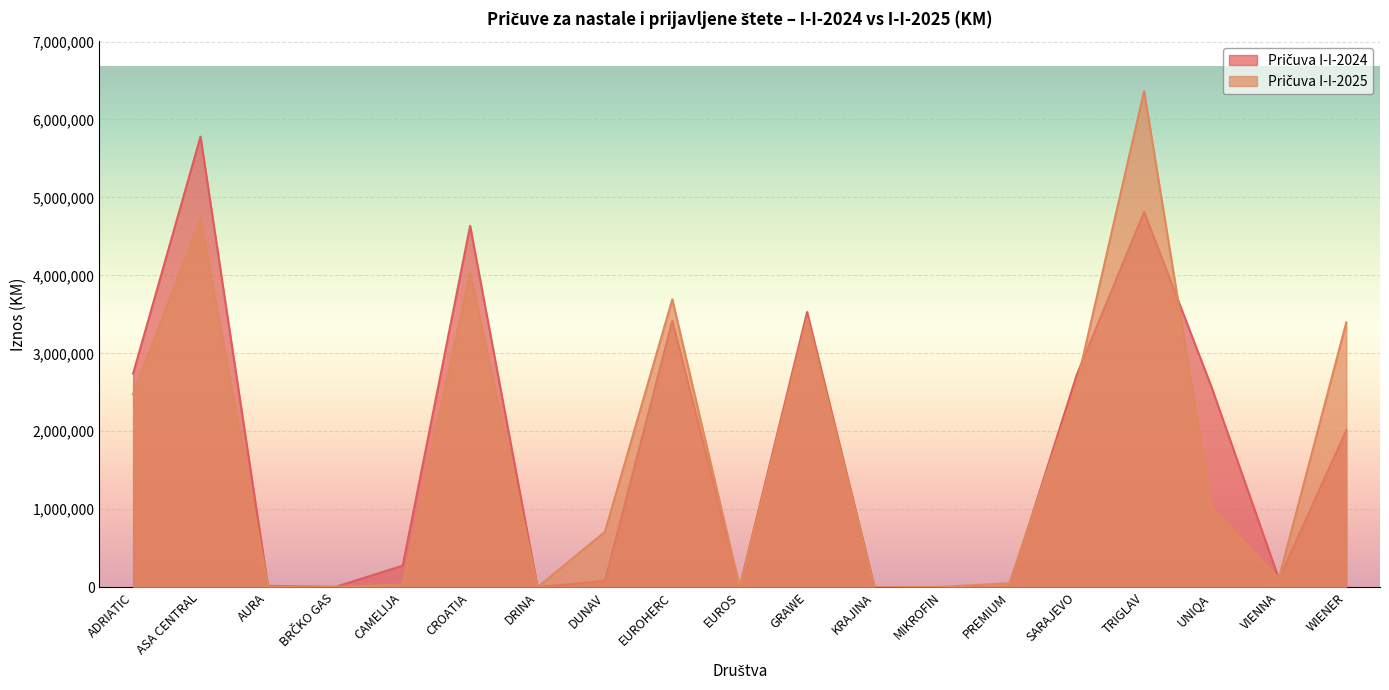

Is the value of Pričuva I-I-2025 at AURA greater than the value of Pričuva I-I-2024 at WIENER?

No